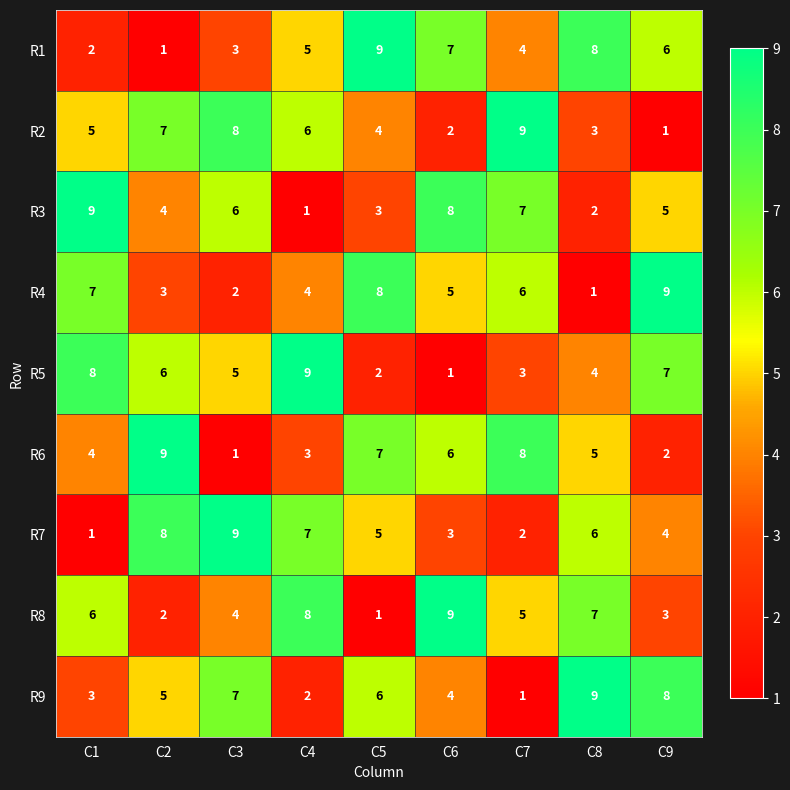

What is the maximum value for R4?

9